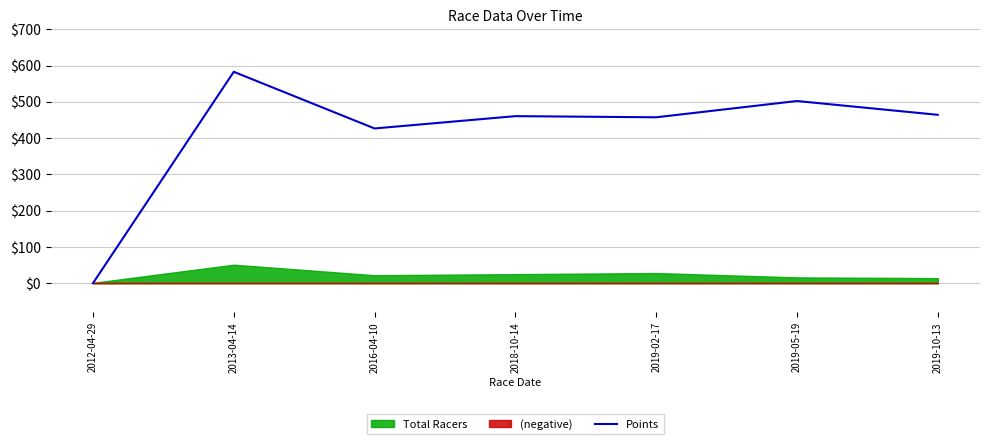

What value does the data have at 2019-10-13?

464.1